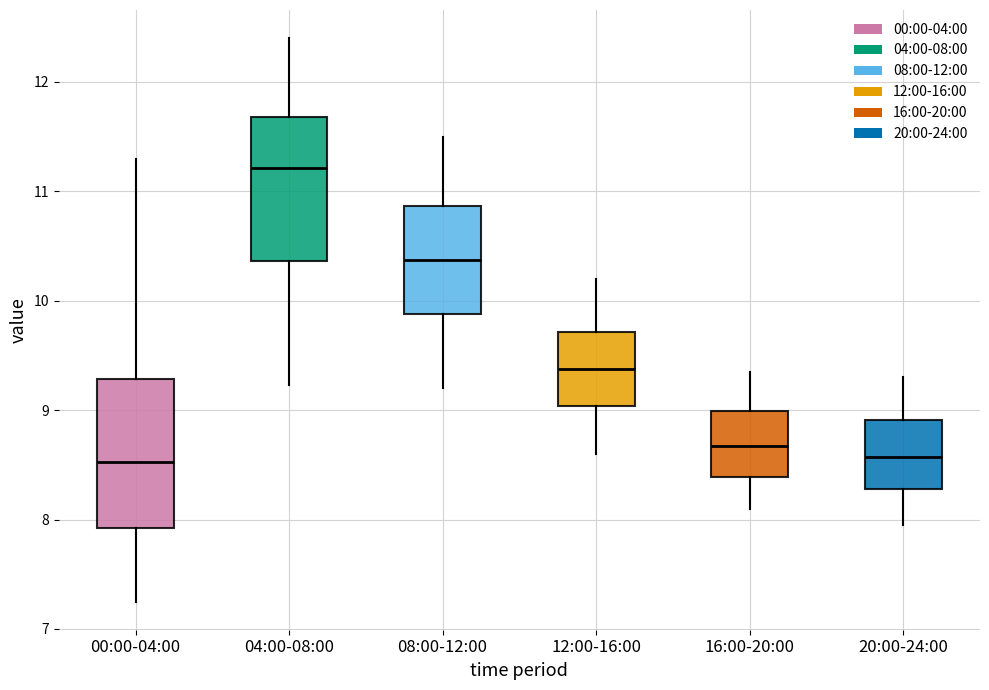

Reading left to right, read every box against the y-axis: the position of its median line, the range the box covers, and the ends of its whiskers. The values are not printed on the chart, so give them approximately, as read against the axis.

00:00-04:00: median 8.5, box 7.9 to 9.3, whiskers 7.3 to 11.3
04:00-08:00: median 11.2, box 10.4 to 11.7, whiskers 9.2 to 12.4
08:00-12:00: median 10.4, box 9.9 to 10.9, whiskers 9.2 to 11.5
12:00-16:00: median 9.4, box 9.0 to 9.7, whiskers 8.6 to 10.2
16:00-20:00: median 8.7, box 8.4 to 9.0, whiskers 8.1 to 9.4
20:00-24:00: median 8.6, box 8.3 to 8.9, whiskers 8.0 to 9.3